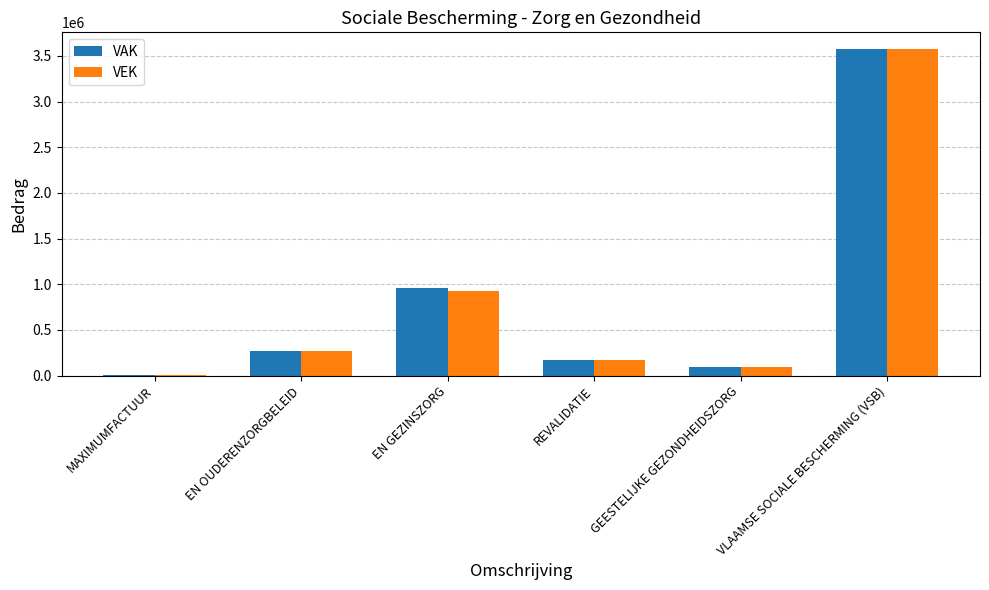

At which category is the sum across all series the highest?

VLAAMSE SOCIALE BESCHERMING (VSB)